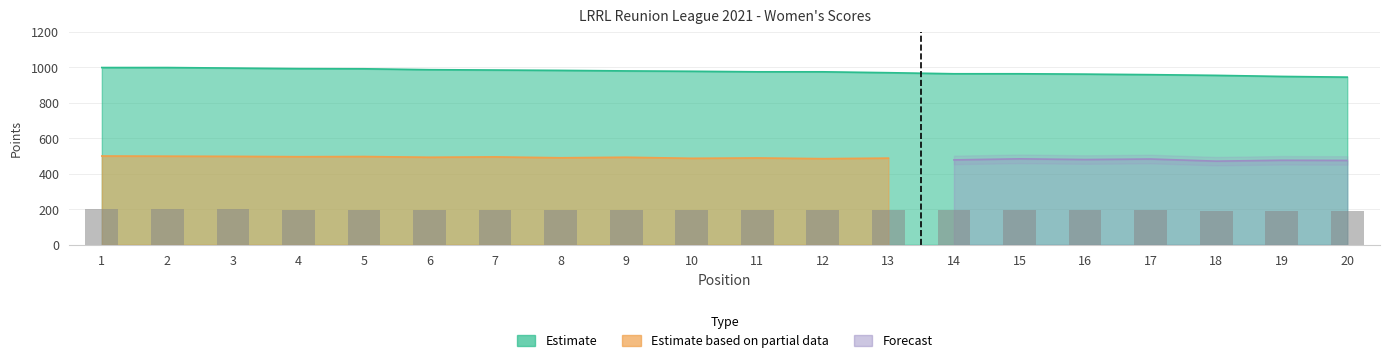

At which category is the sum across all series the highest?

2